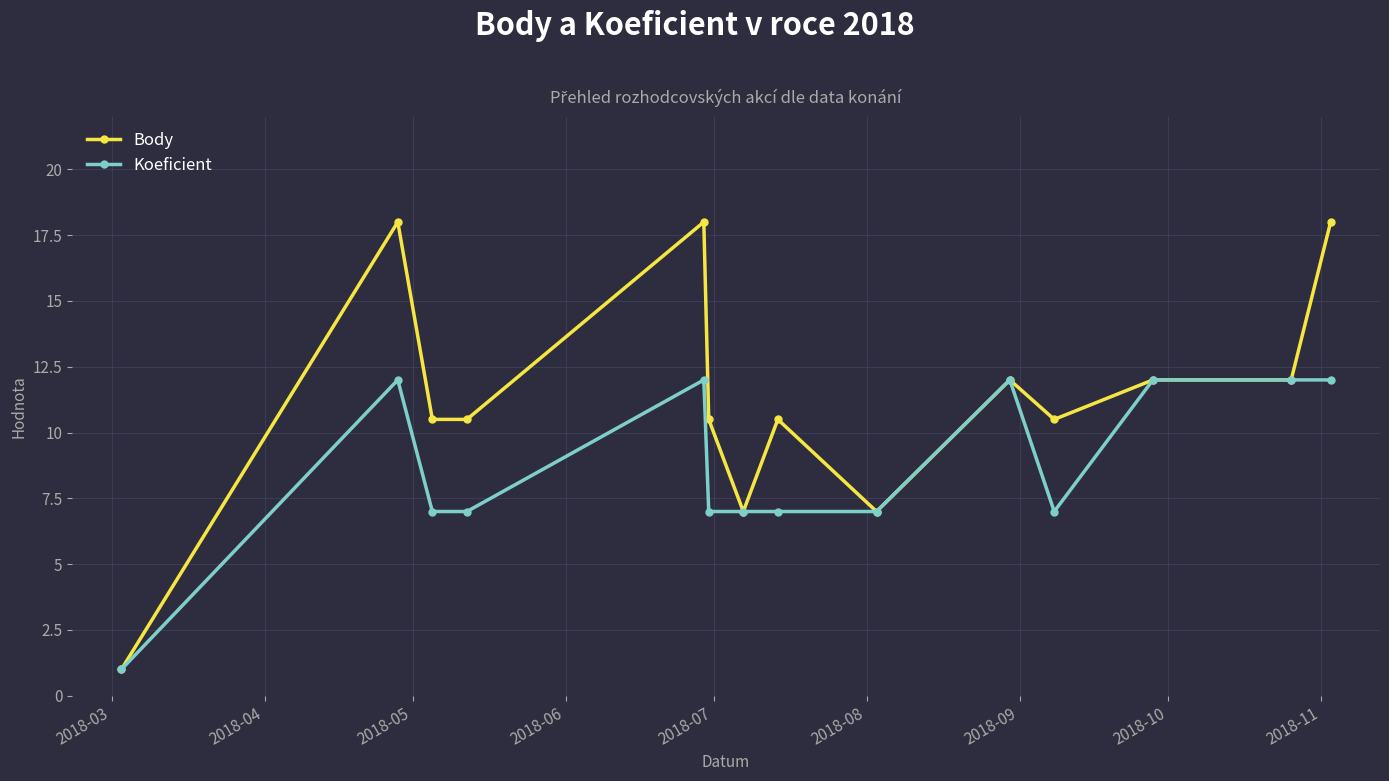

What is the value of the Body point at the 14th from the left?

18.0